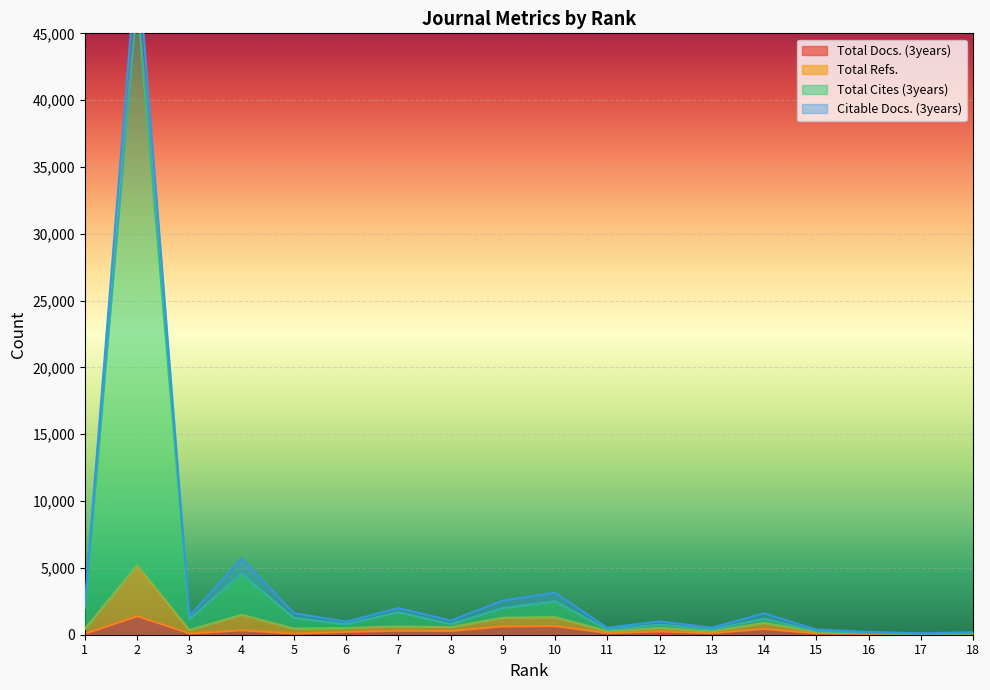

True or false: Total Docs. (3years) and Total Cites (3years) intersect in this chart.

False